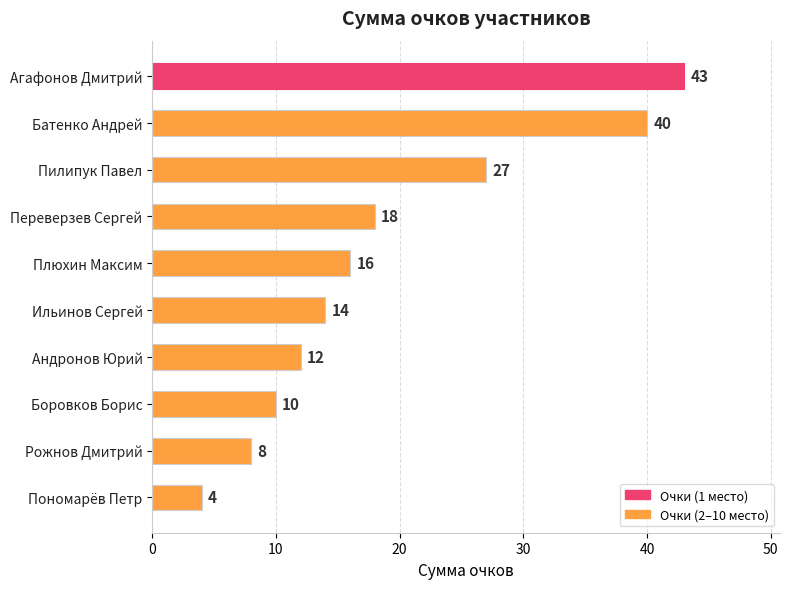

True or false: the data shows 10 at Боровков Борис.

True